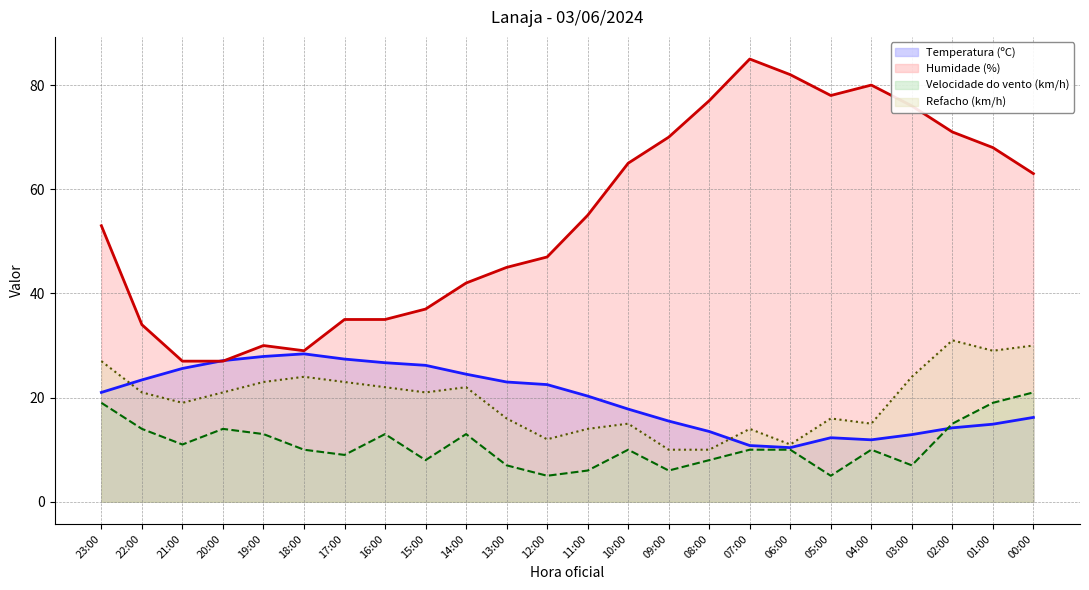

What is the sum of the Velocidade do vento (km/h) values at 19:00 and 01:00?

32.0